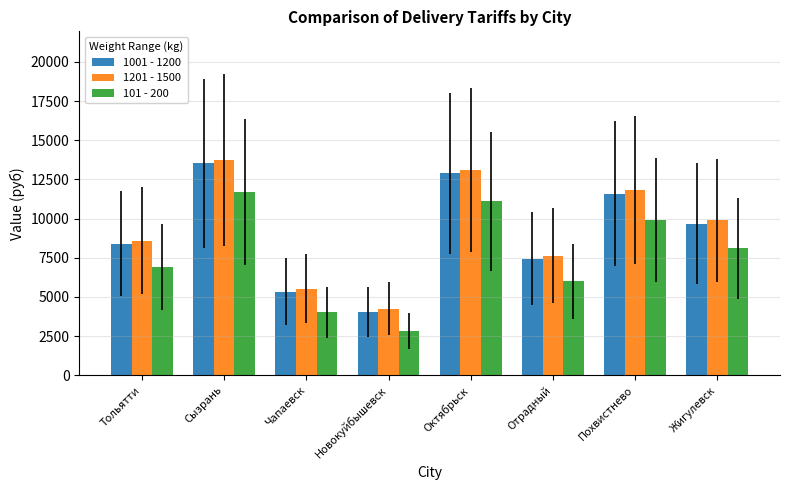

True or false: 101 - 200 has a value of 6900 at Тольятти.

True